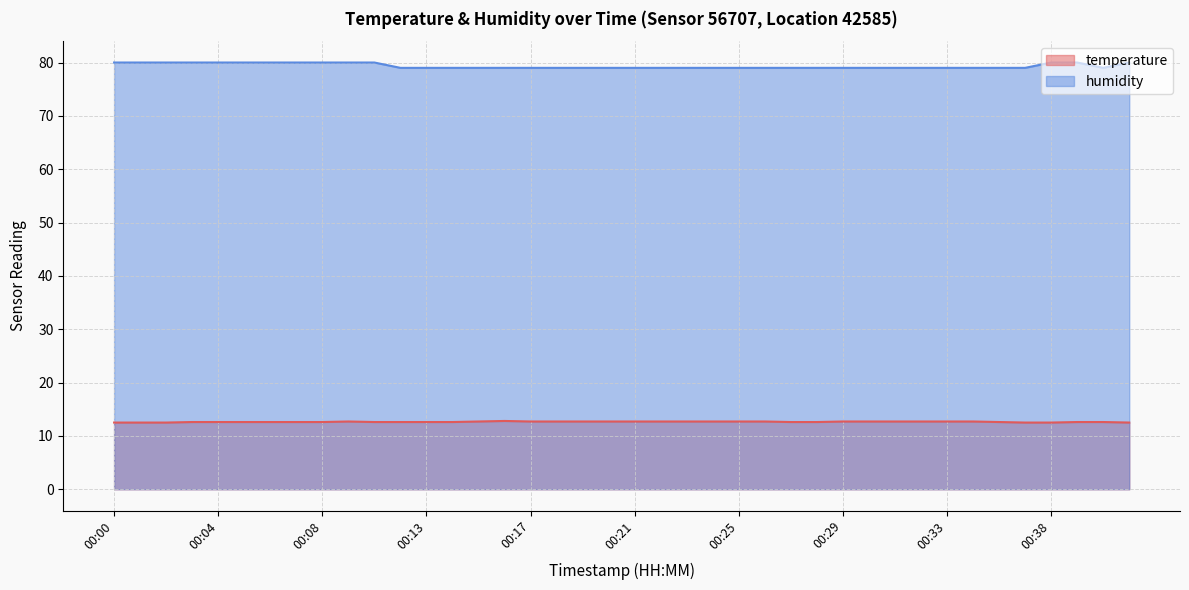

Reading left to right, what are all the values shown in this chart?

temperature: 00:00=12.5	00:01=12.5	00:02=12.5	00:03=12.6	00:04=12.6	00:05=12.6	00:06=12.6	00:07=12.6	00:08=12.6	00:09=12.7	00:10=12.6	00:12=12.6	00:13=12.6	00:14=12.6	00:15=12.7	00:16=12.8	00:17=12.7	00:18=12.7	00:19=12.7	00:20=12.7	00:21=12.7	00:22=12.7	00:23=12.7	00:24=12.7	00:25=12.7	00:26=12.7	00:27=12.6	00:28=12.6	00:29=12.7	00:30=12.7	00:31=12.7	00:32=12.7	00:33=12.7	00:34=12.7	00:35=12.6	00:37=12.5	00:38=12.5	00:39=12.6	00:40=12.6	00:41=12.5
humidity: 00:00=80.0	00:01=80.0	00:02=80.0	00:03=80.0	00:04=80.0	00:05=80.0	00:06=80.0	00:07=80.0	00:08=80.0	00:09=80.0	00:10=80.0	00:12=79.0	00:13=79.0	00:14=79.0	00:15=79.0	00:16=79.0	00:17=79.0	00:18=79.0	00:19=79.0	00:20=79.0	00:21=79.0	00:22=79.0	00:23=79.0	00:24=79.0	00:25=79.0	00:26=79.0	00:27=79.0	00:28=79.0	00:29=79.0	00:30=79.0	00:31=79.0	00:32=79.0	00:33=79.0	00:34=79.0	00:35=79.0	00:37=79.0	00:38=80.0	00:39=80.0	00:40=79.0	00:41=80.0